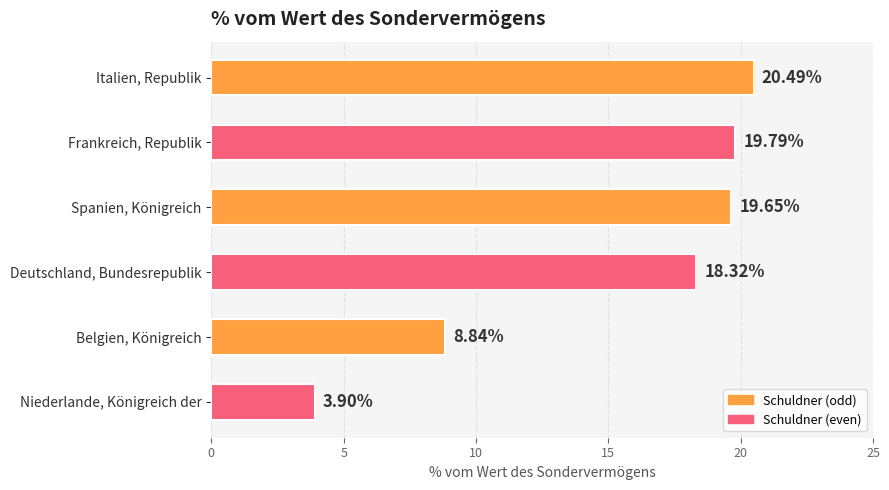

What is the sum of the values at Niederlande, Königreich der and Belgien, Königreich?

12.7